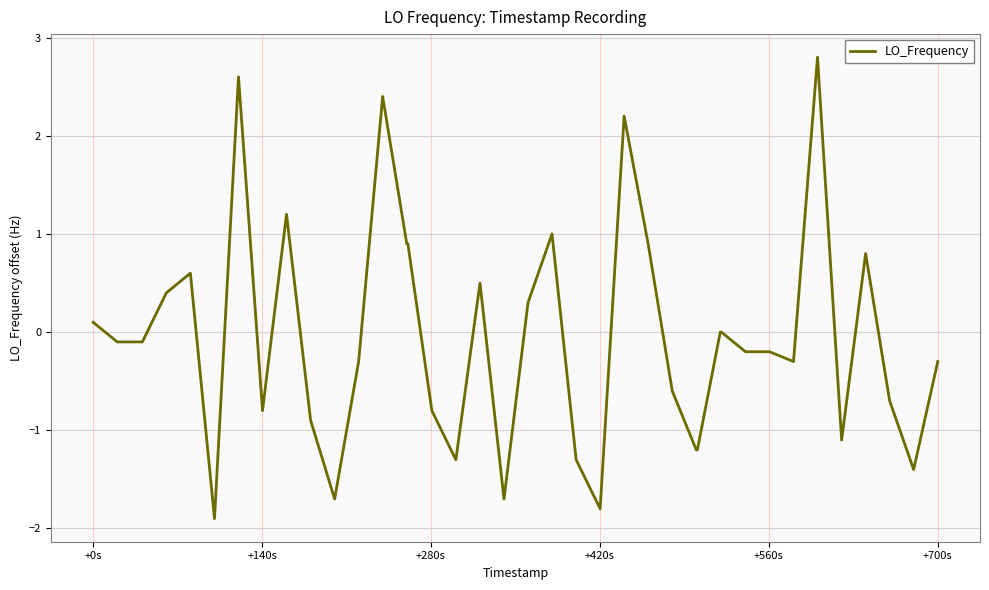

What is the difference between the maximum and minimum values?

4.7